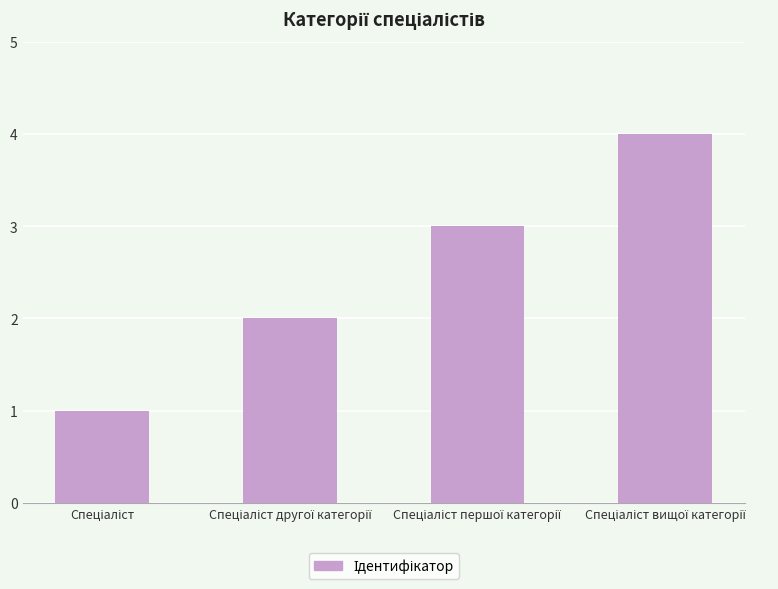

What is the difference between the maximum and minimum values?

3